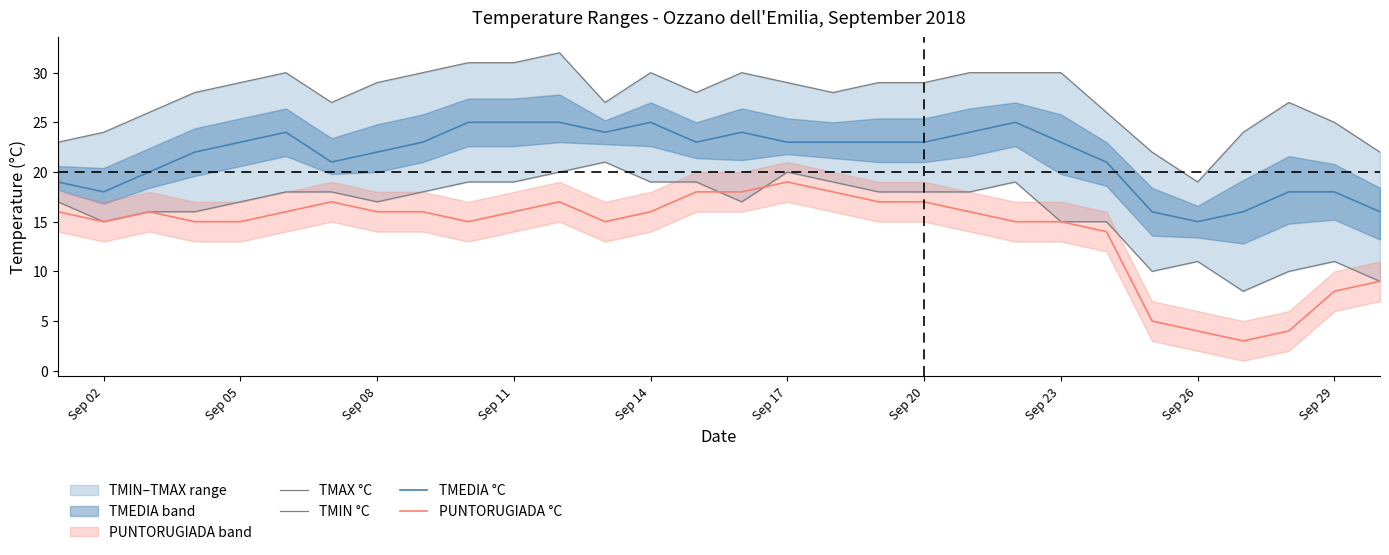

True or false: TMAX °C has more than 2 interior local peaks.

True